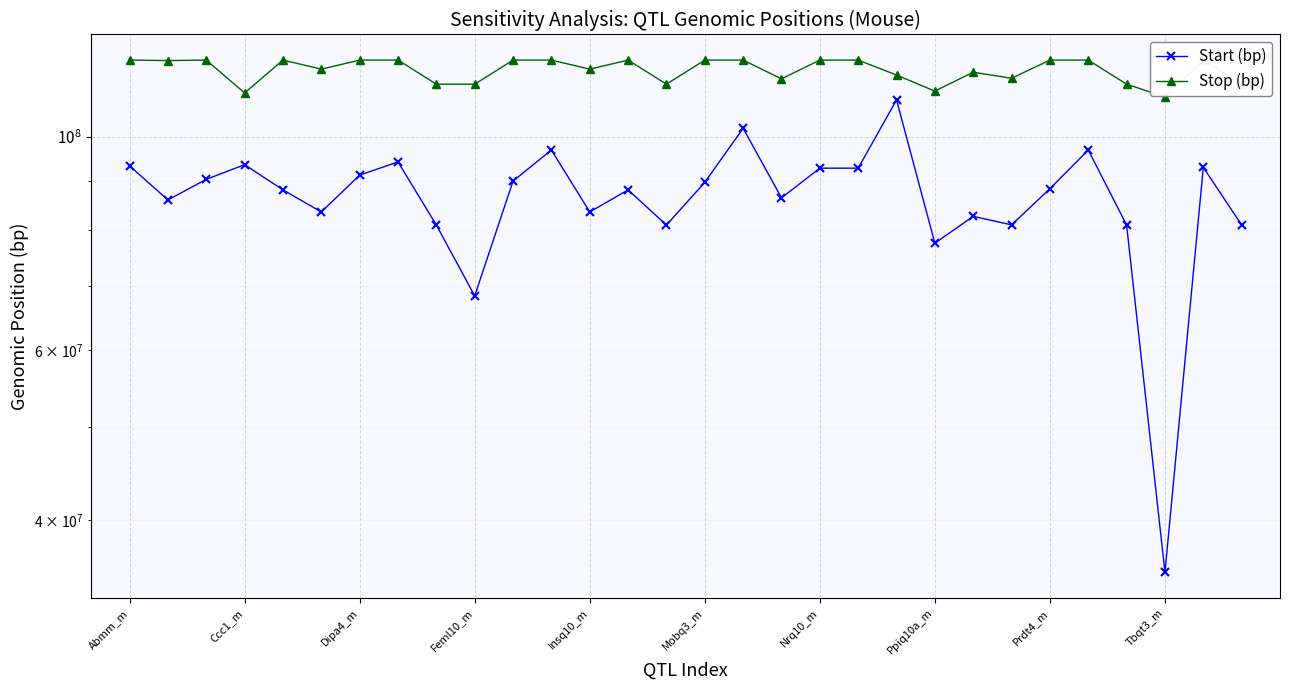

What is the difference between the maximum and second lowest values in the Stop (bp) series?

9064534